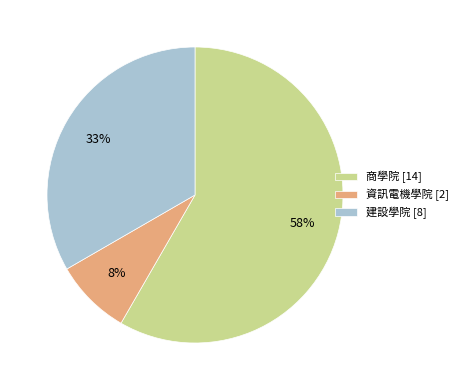

Which slice represents more than half of the pie?

商學院